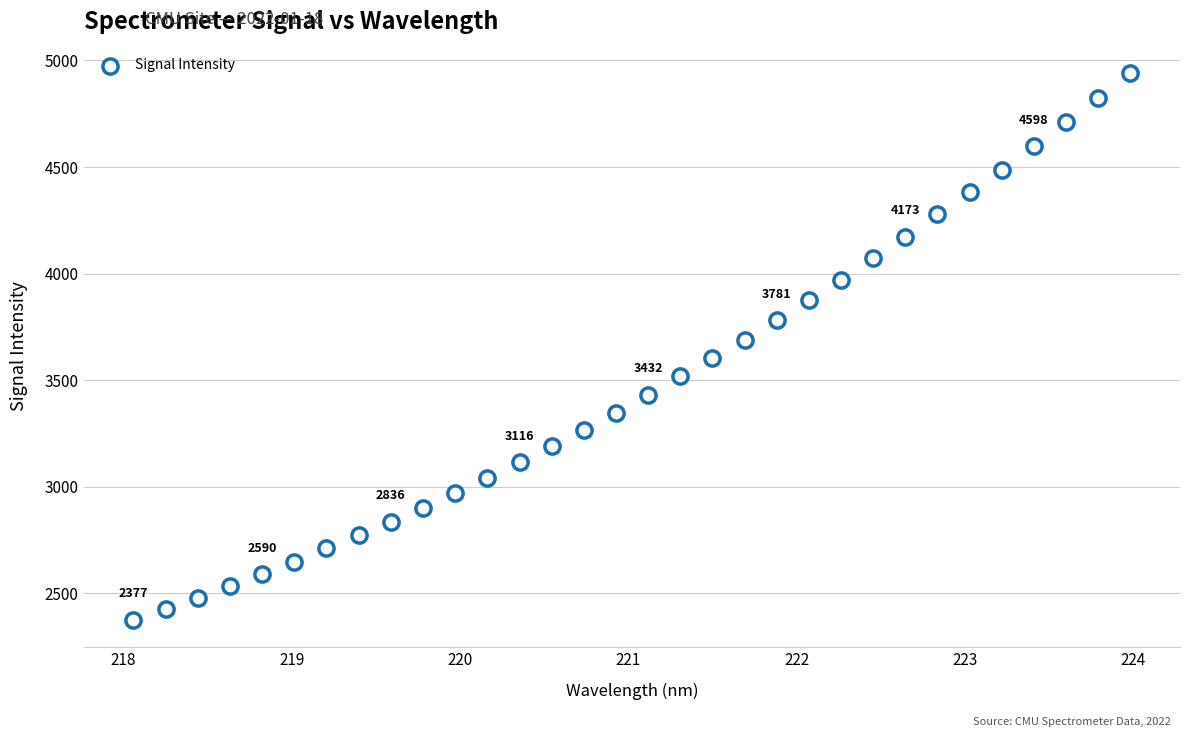

What is the range of Y values (max minus min)?

2564.4